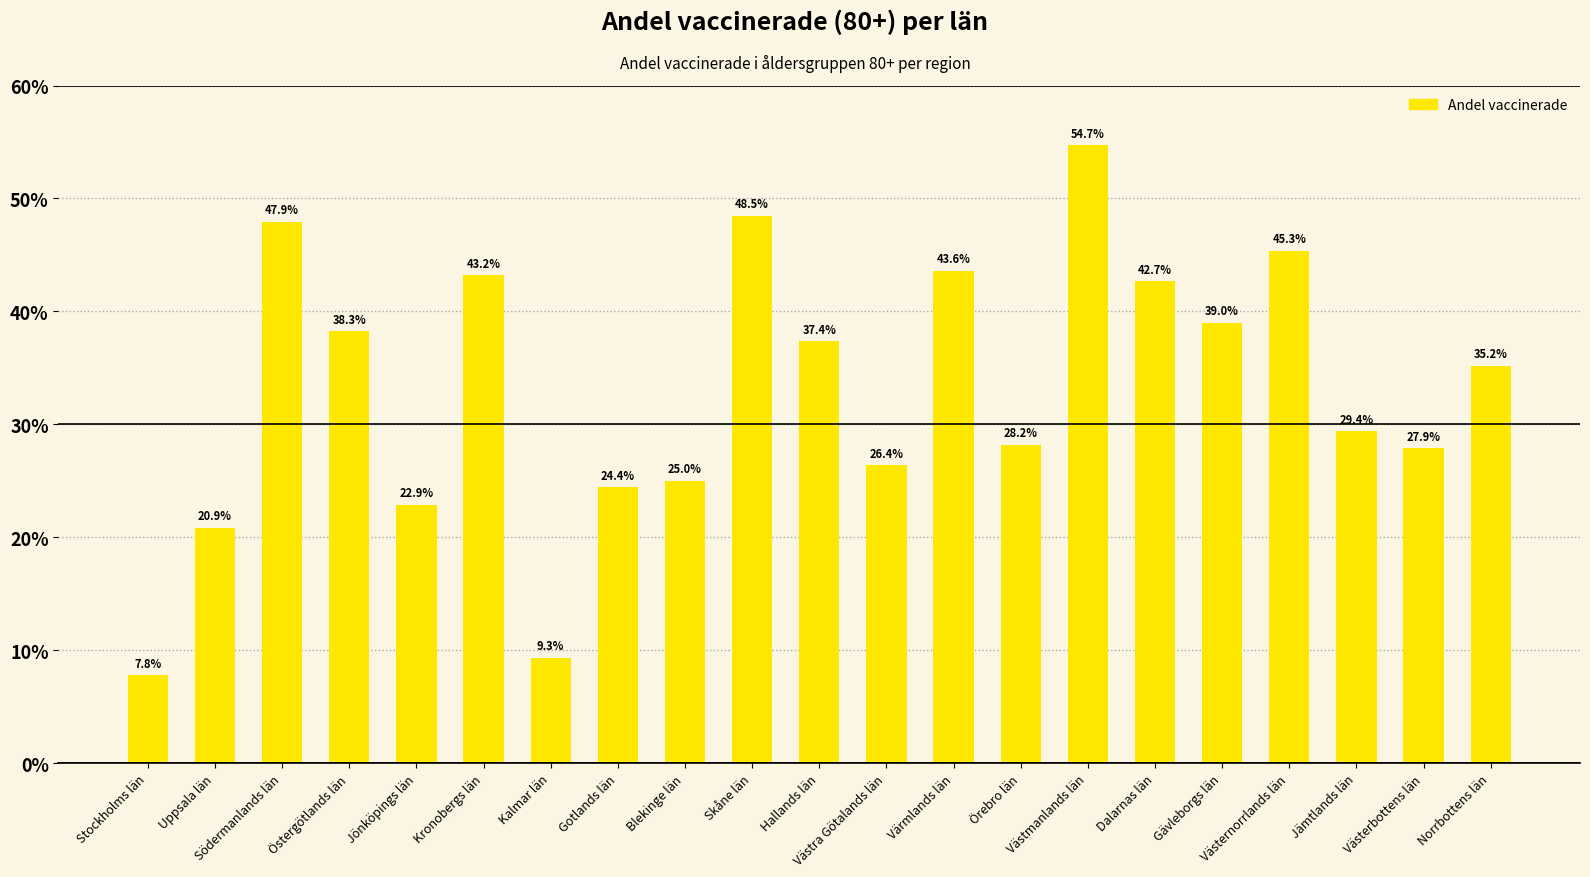

Does the chart contain any negative values?

No